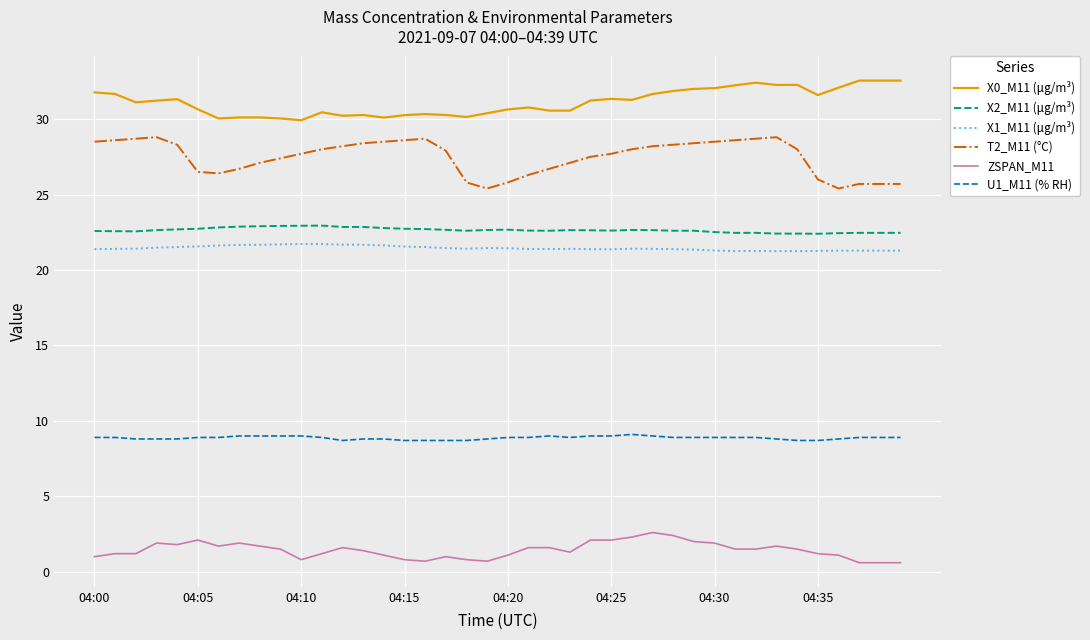

At how many categories does at least one series exceed 14?

40